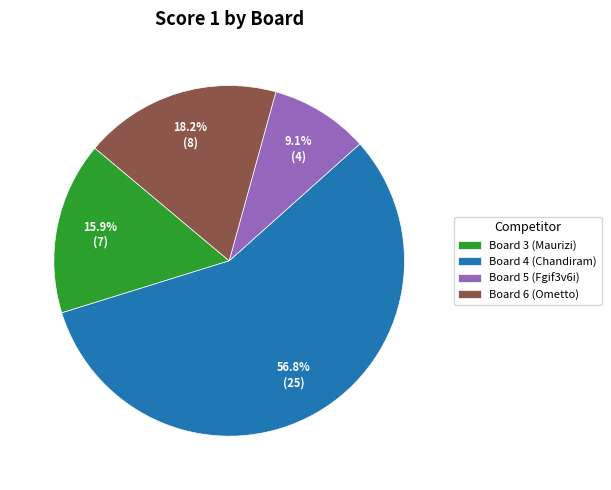

What percentage is NOT represented by Board 5 (Fgif3v6i)?

90.9%